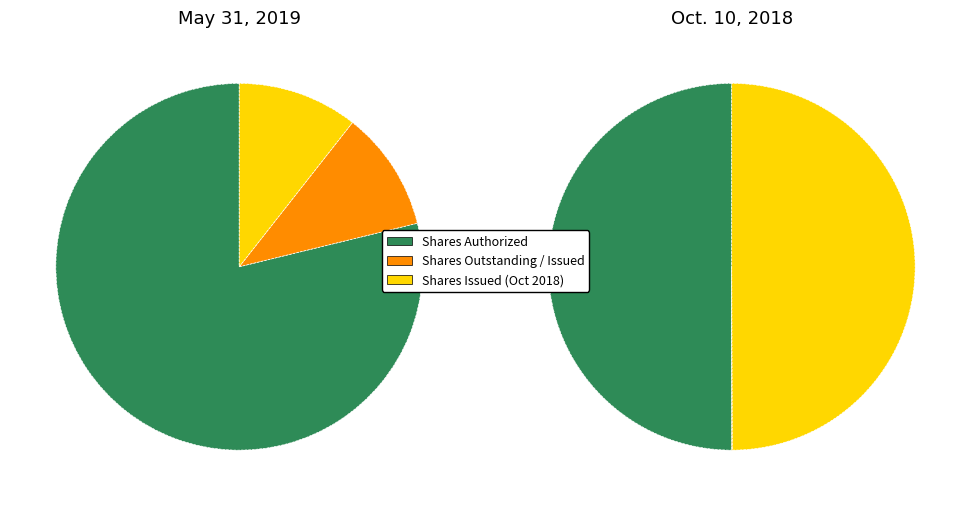

Combined, what portion of the pie is Common stock, shares authorized and Common stock, shares issued?

89.4%